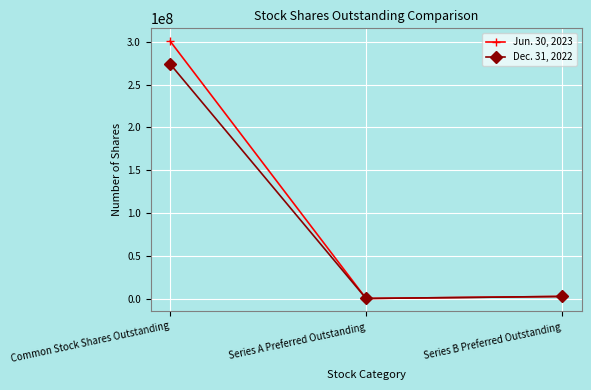

Read the Jun. 30, 2023 value at Common Stock Shares Outstanding, to the nearest 100.

300862200